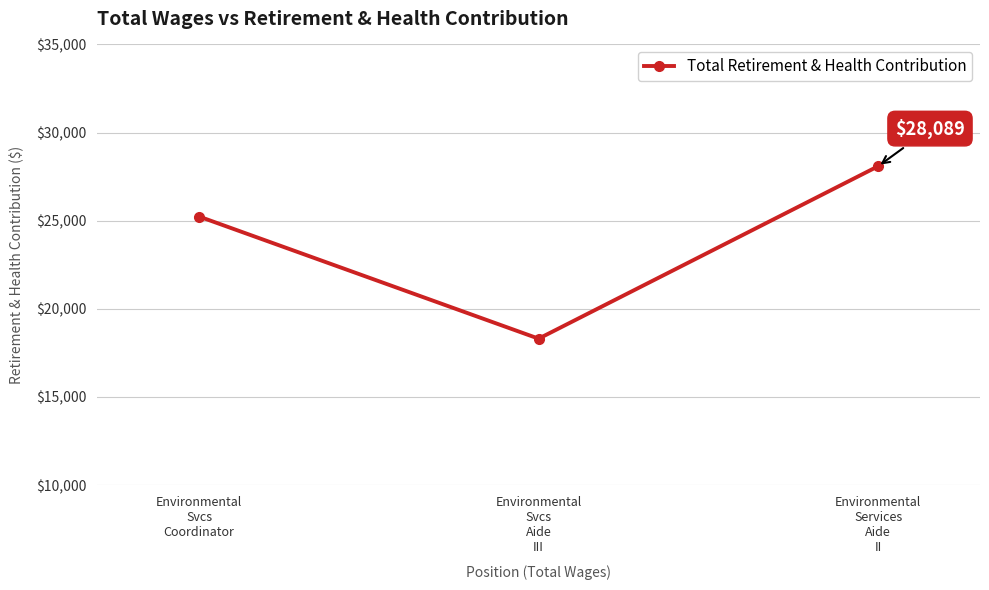

The chart shows a value of 27838 at Environmental
Svcs
Aide
III. True or false?

False